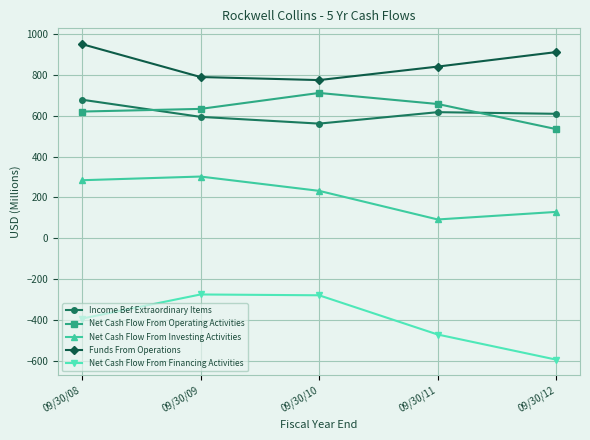

What is the total value across all series at 09/30/10?

1999